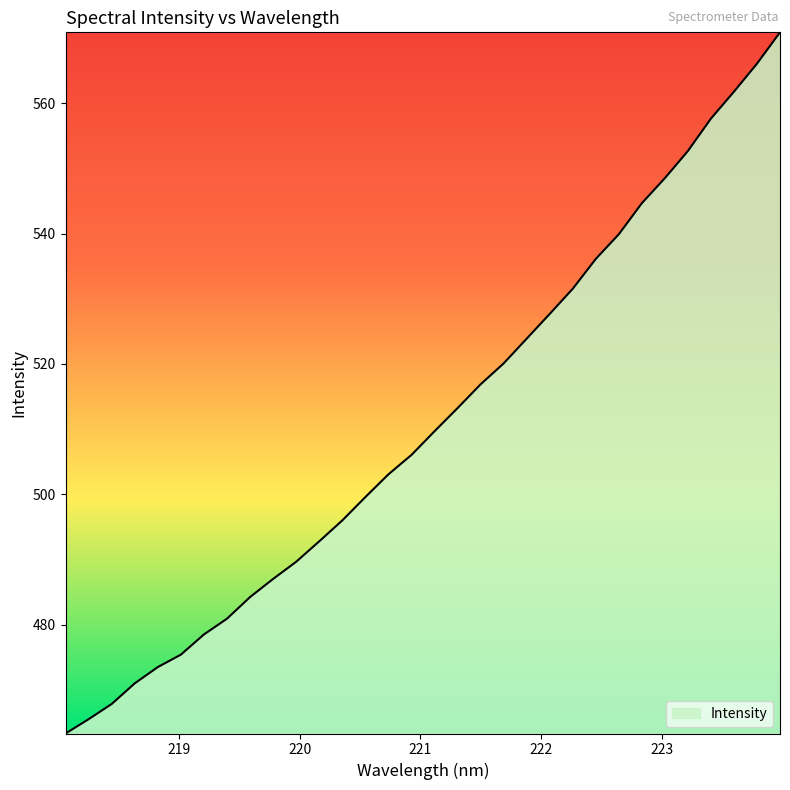

What is the greatest value displayed?

570.9